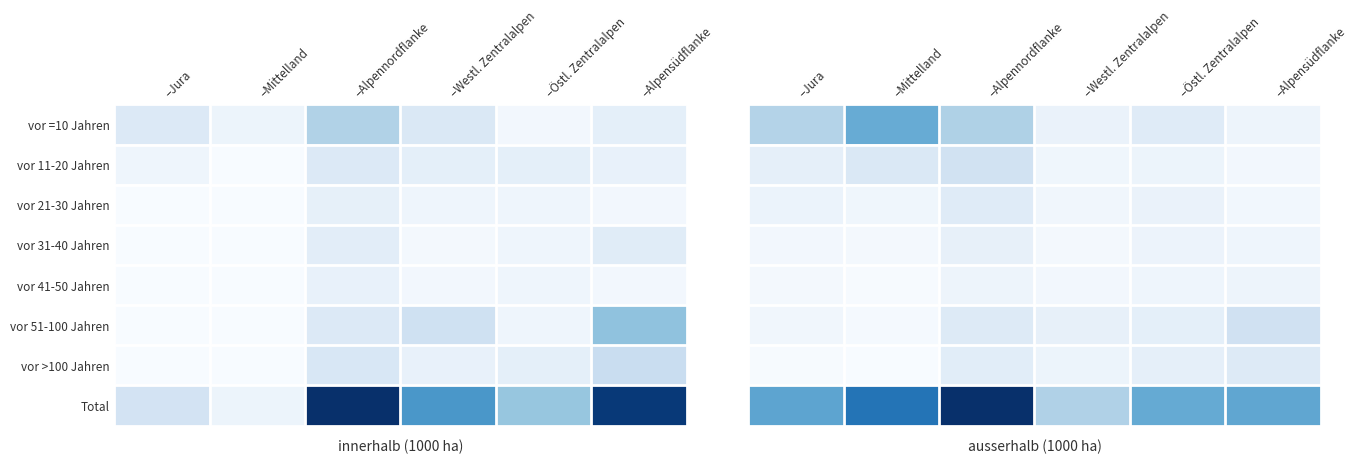

At –Östl. Zentralalpen, list the series in order from smallest to largest.

vor 41-50 Jahren, vor 11-20 Jahren, vor 31-40 Jahren, vor 21-30 Jahren, vor >100 Jahren, vor 51-100 Jahren, vor =10 Jahren, Total